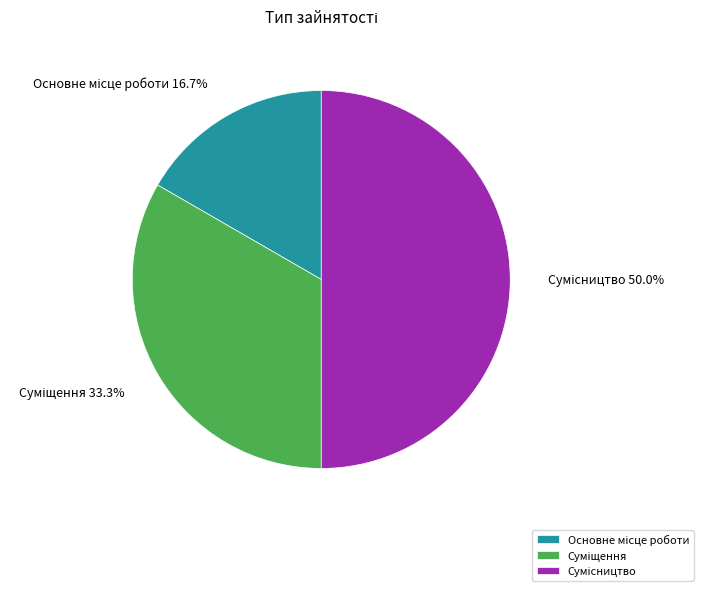

Count the number of slices in the pie.

3